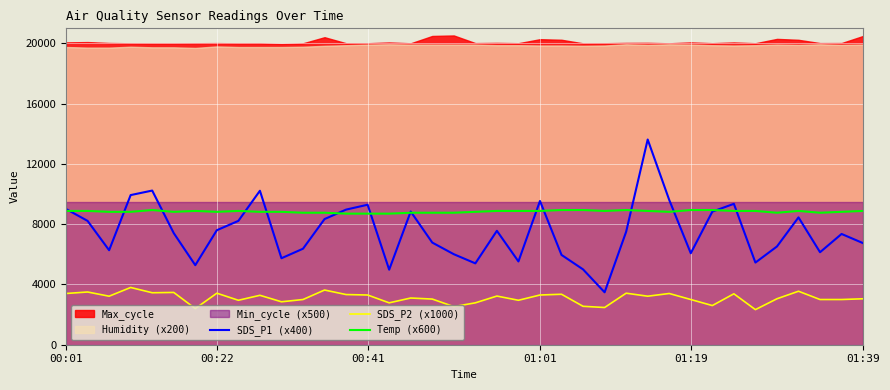

True or false: SDS_P2 (x1000) and Temp (x600) intersect in this chart.

False